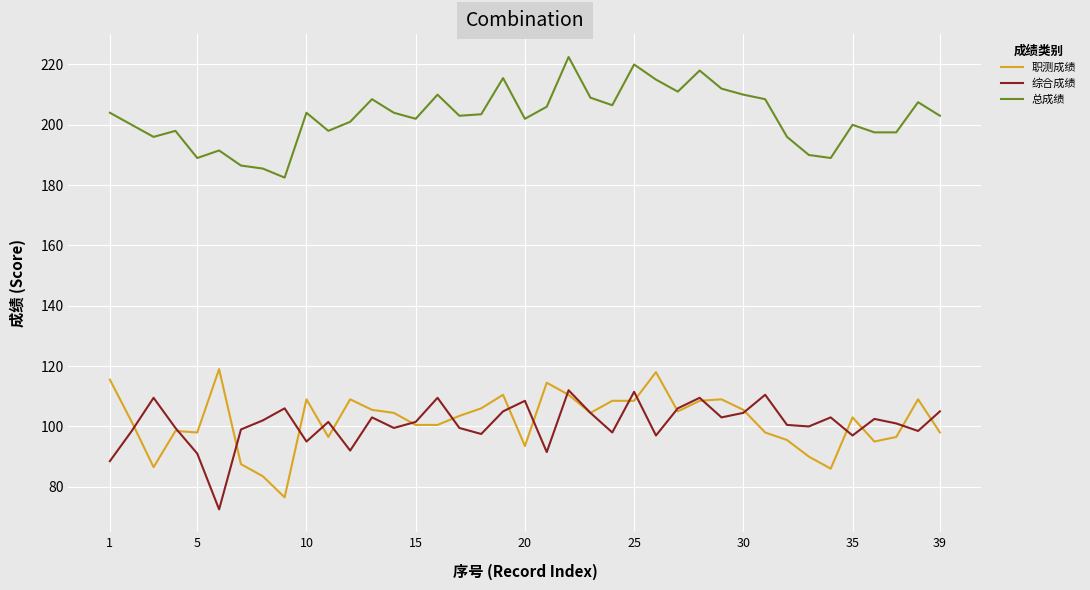

What is the sum of all 总成绩 values?

7903.5